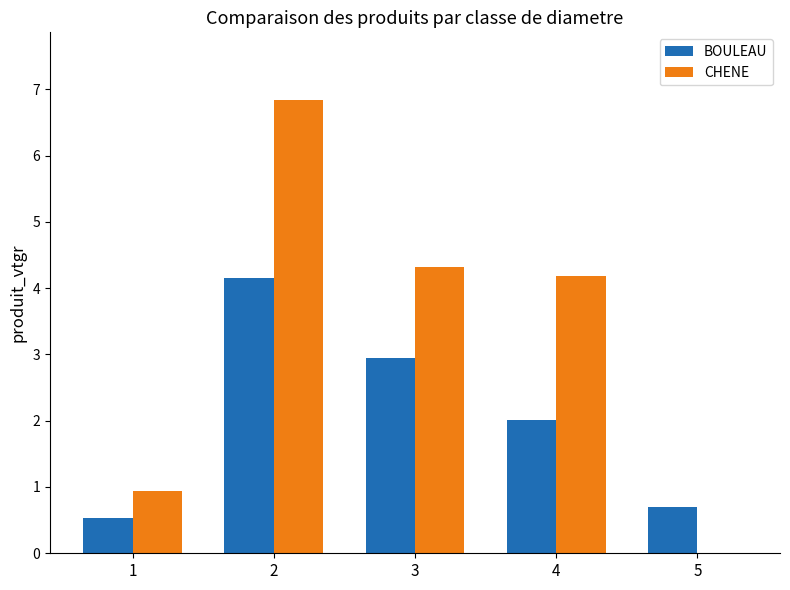

How many values in the BOULEAU series exceed 2?

3